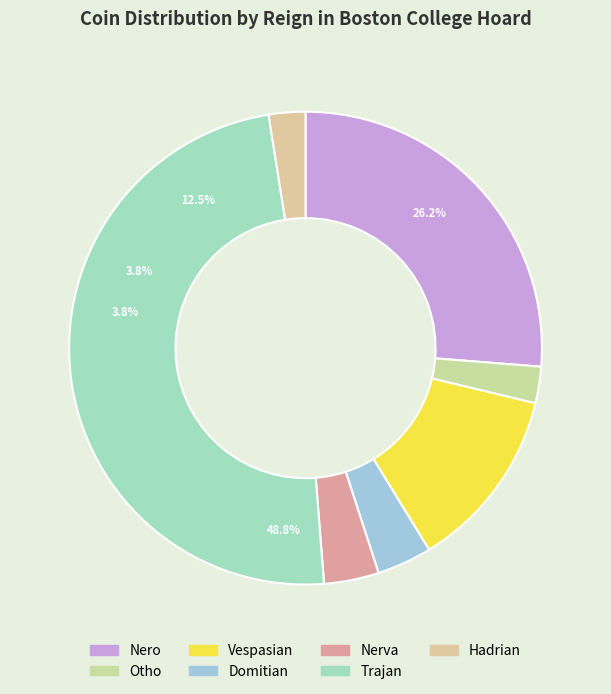

Which slice is the largest?

Trajan